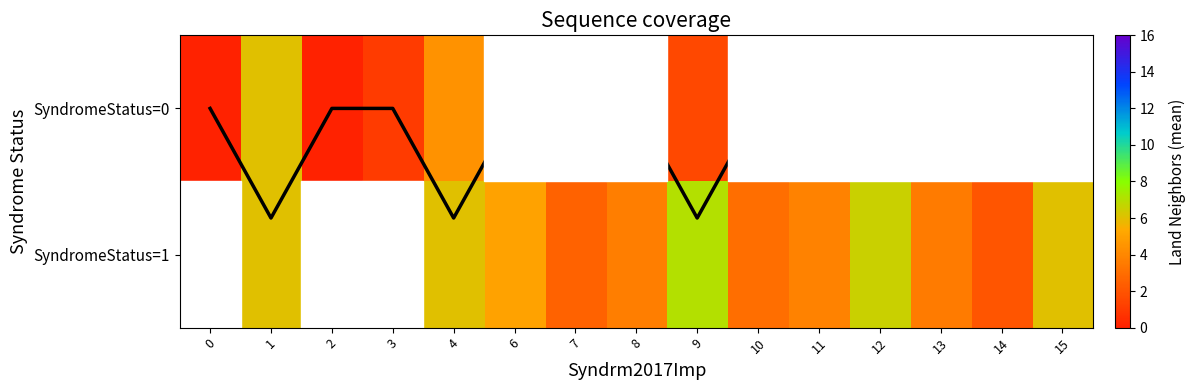

True or false: Coverage has a value of -0.3 at 2.

False